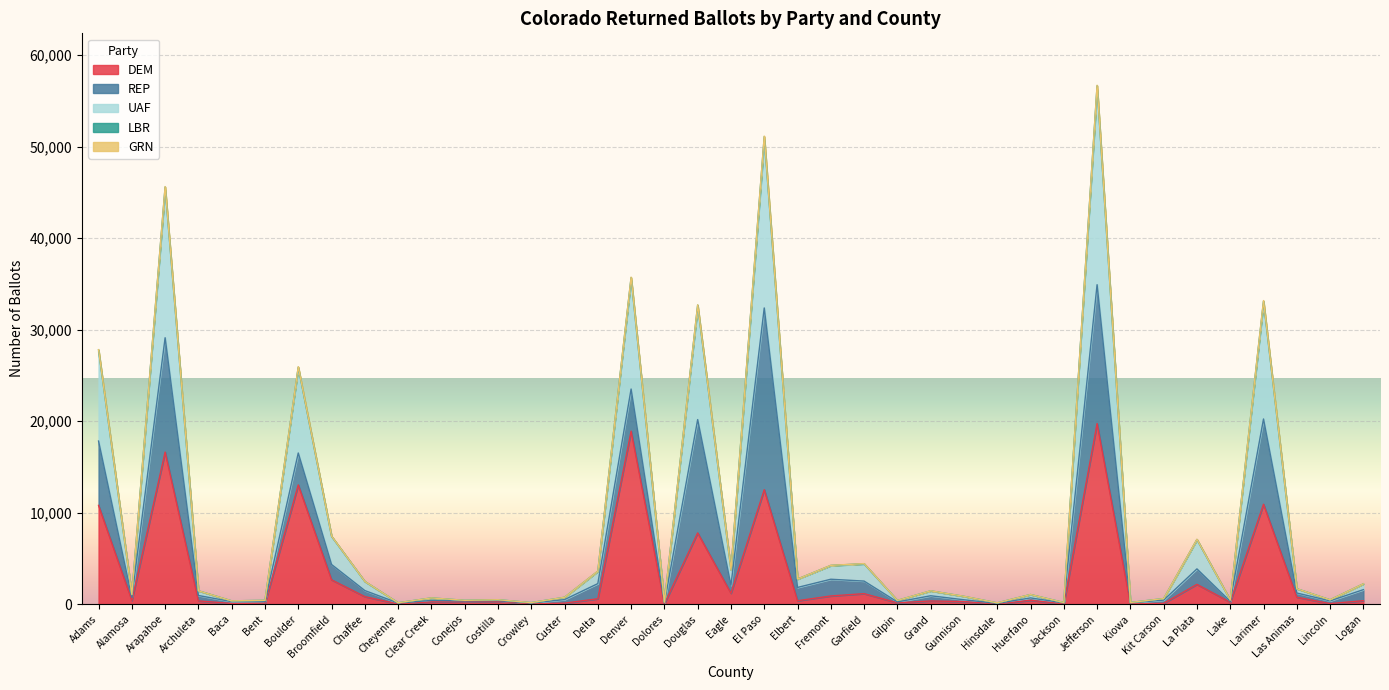

What is the highest value of the DEM series?

19734